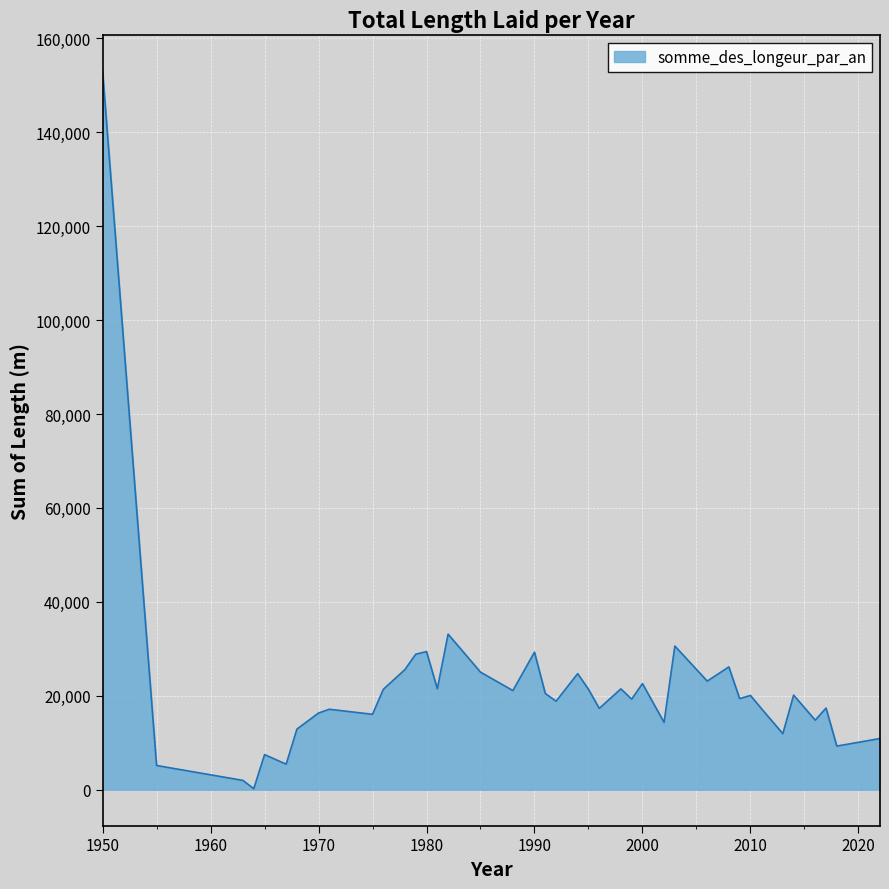

What is the difference between the maximum and minimum values?

152768